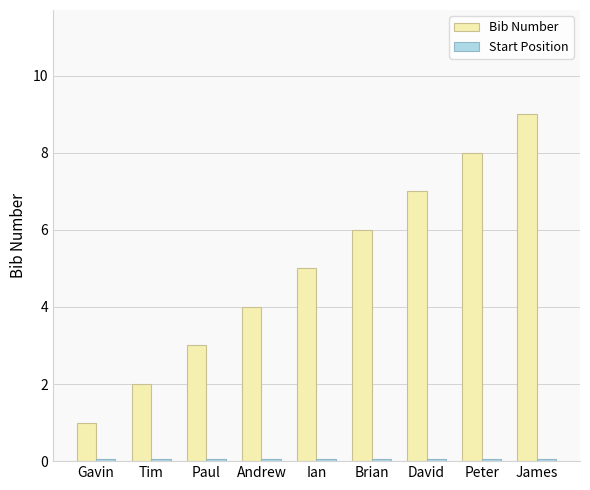

At which category is the sum across all series the highest?

James